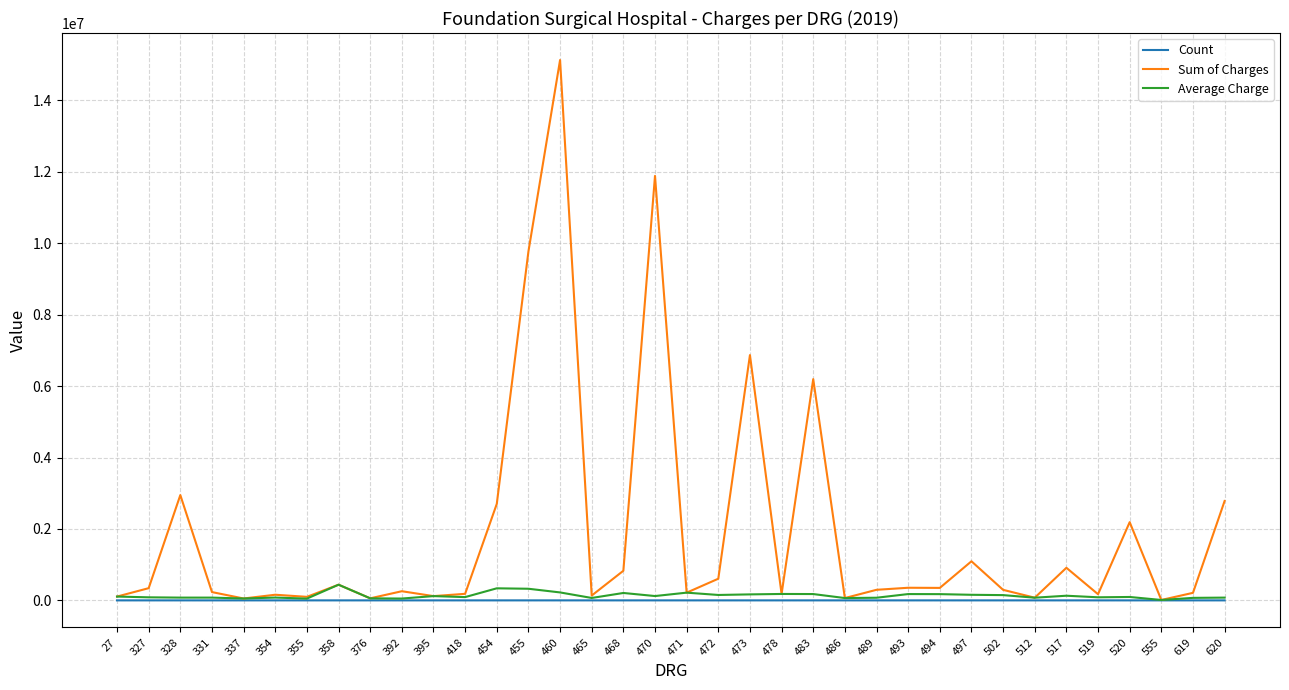

Which series changed the most between 454 and 471?

Sum of Charges